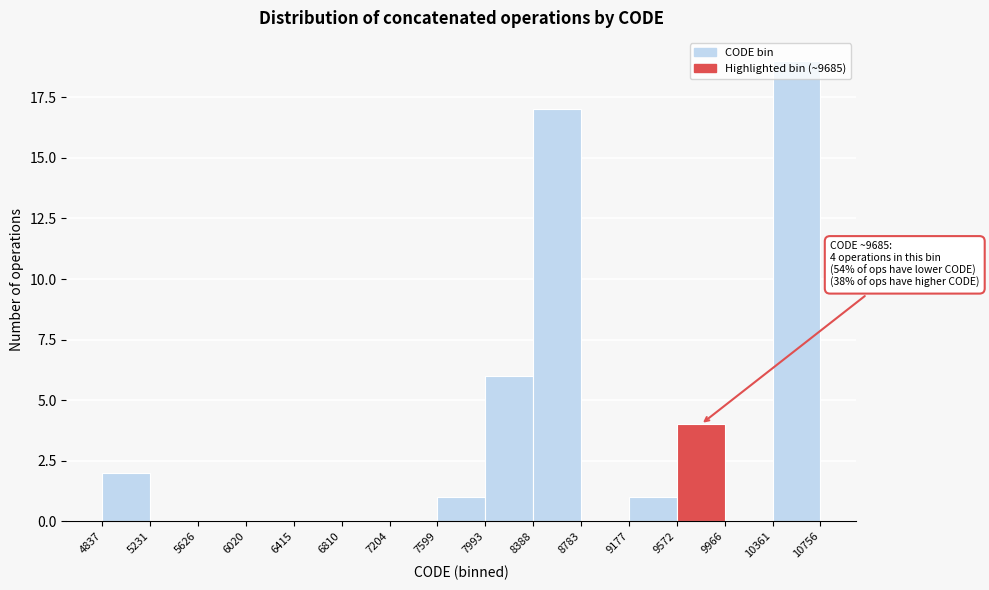

Over which range of the x-axis is the bar tallest?

10361 to 10756